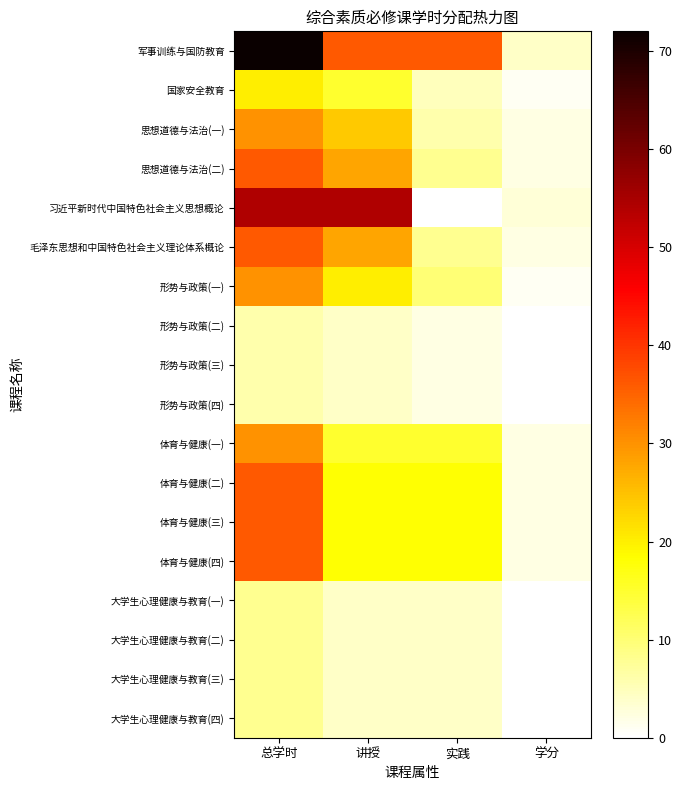

What is the total value across all series at 学分?

23